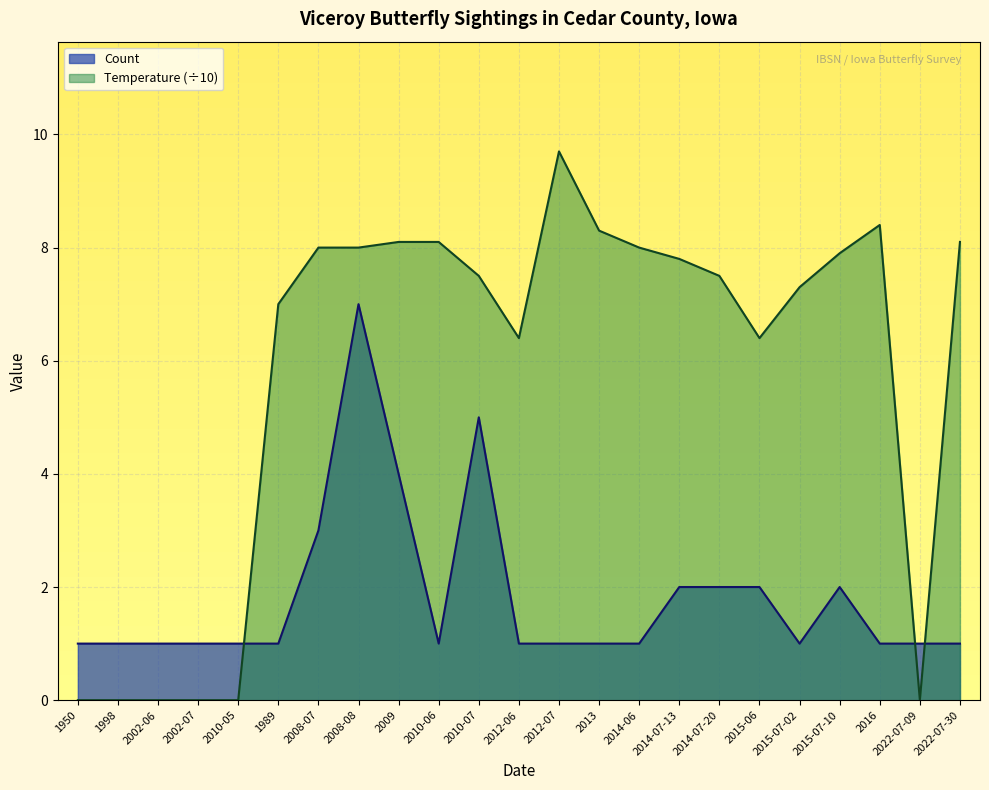

True or false: Count has more than 2 points higher than both neighbors.

True